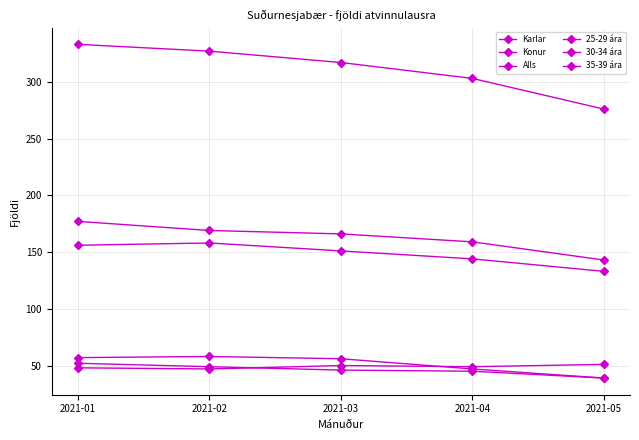

Does the chart have visible grid lines?

Yes